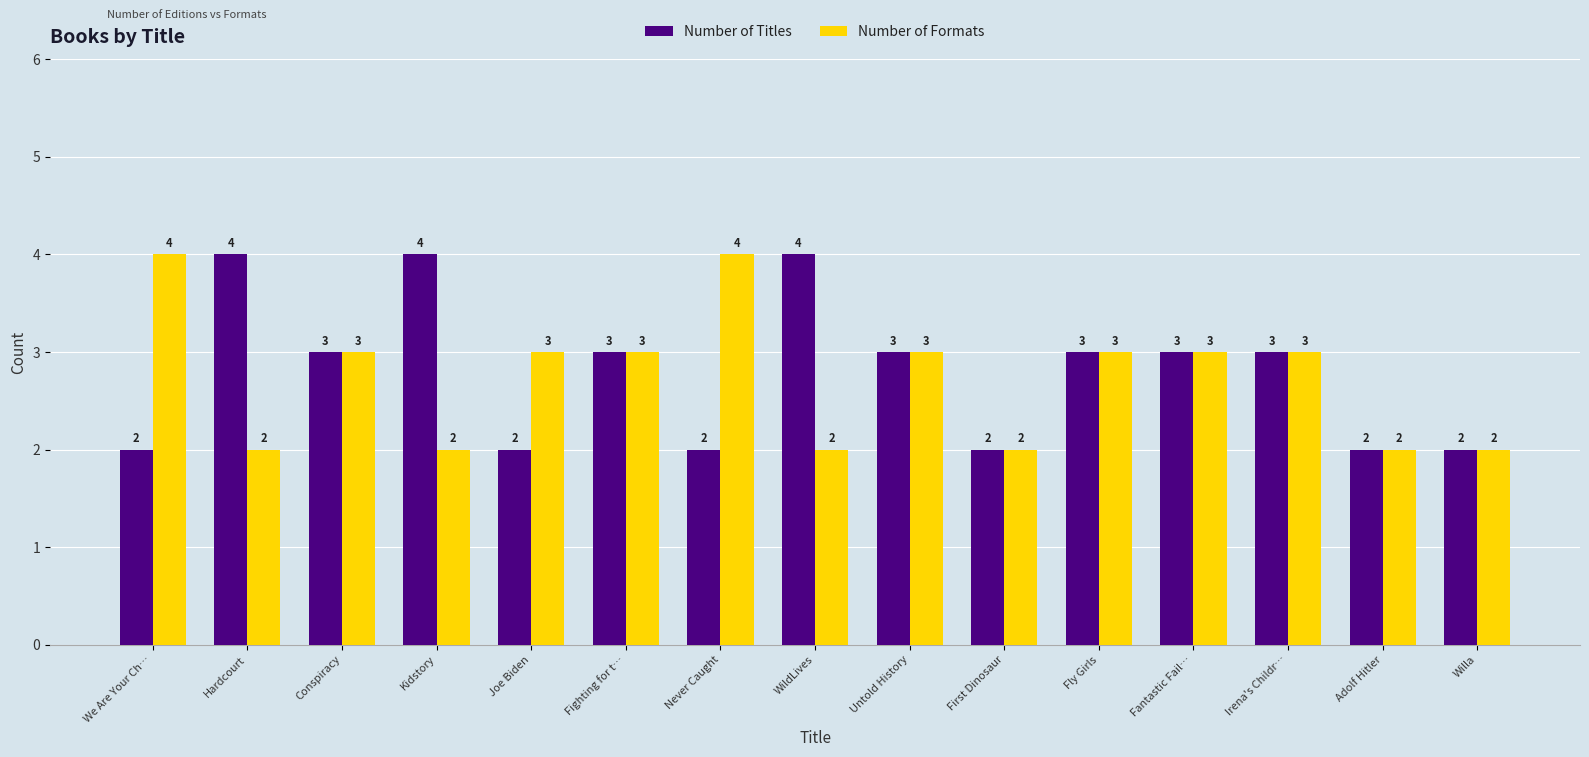

Which series has the largest total across all categories?

Number of Titles